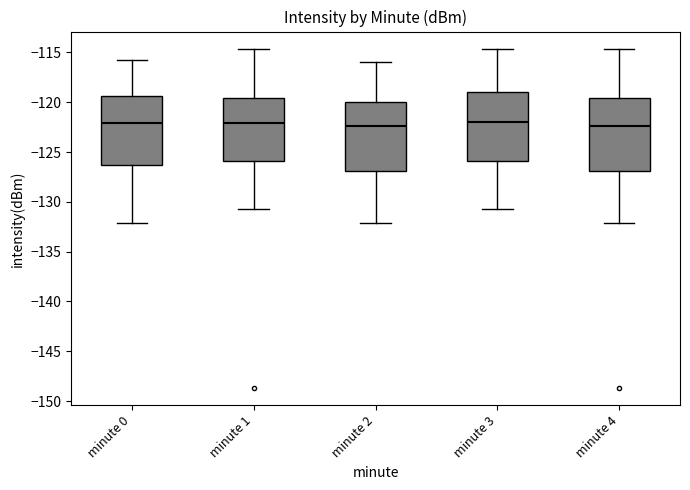

Reading left to right, transcribe this box plot: for each box, give where its median line is, the range the box spans, and where its two whiskers end, as read against the y-axis. The values are not printed on the chart, so give them approximately, as read against the axis.

minute 0: median -122.0, box -126.5 to -119.5, whiskers -132.0 to -115.5
minute 1: median -122.0, box -126.0 to -119.5, whiskers -130.5 to -114.5
minute 2: median -122.5, box -127.0 to -120.0, whiskers -132.0 to -116.0
minute 3: median -122.0, box -126.0 to -119.0, whiskers -130.5 to -114.5
minute 4: median -122.5, box -127.0 to -119.5, whiskers -132.0 to -114.5